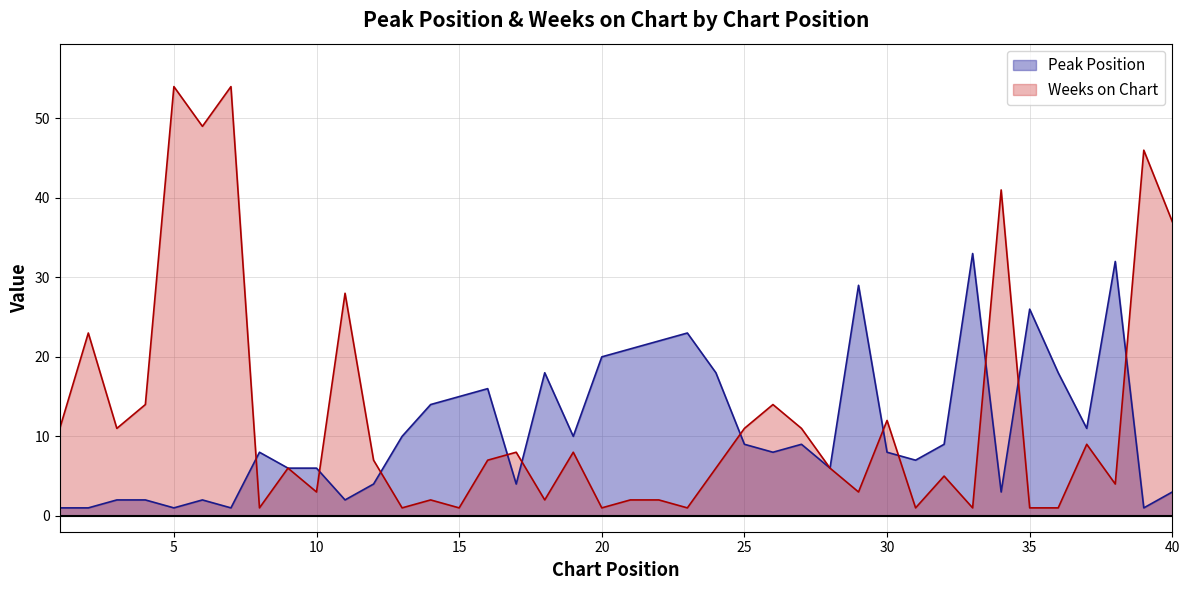

What is the difference between the highest and lowest values at 2?

22